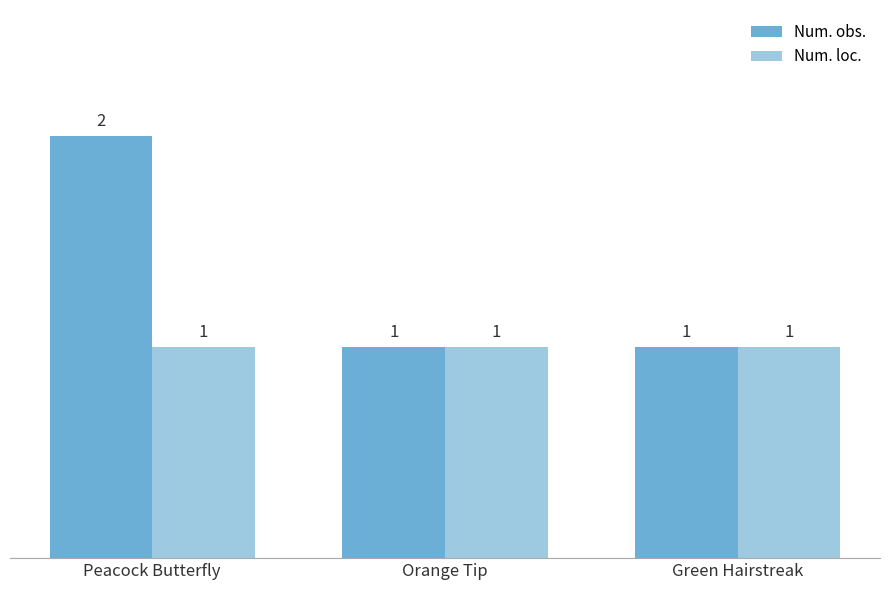

Is it true that Num. obs. equals 2 at Orange Tip?

False